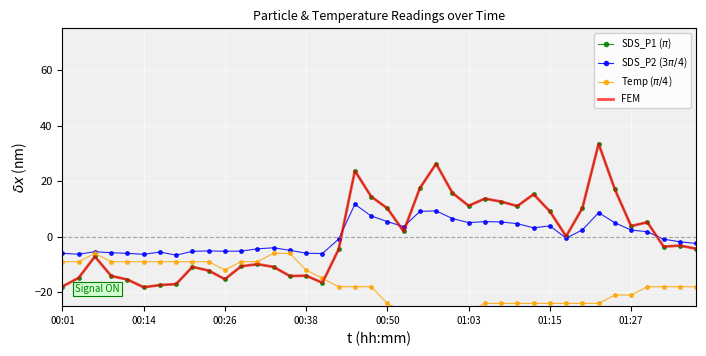

The value of FEM at 26 is 13.7. True or false?

True